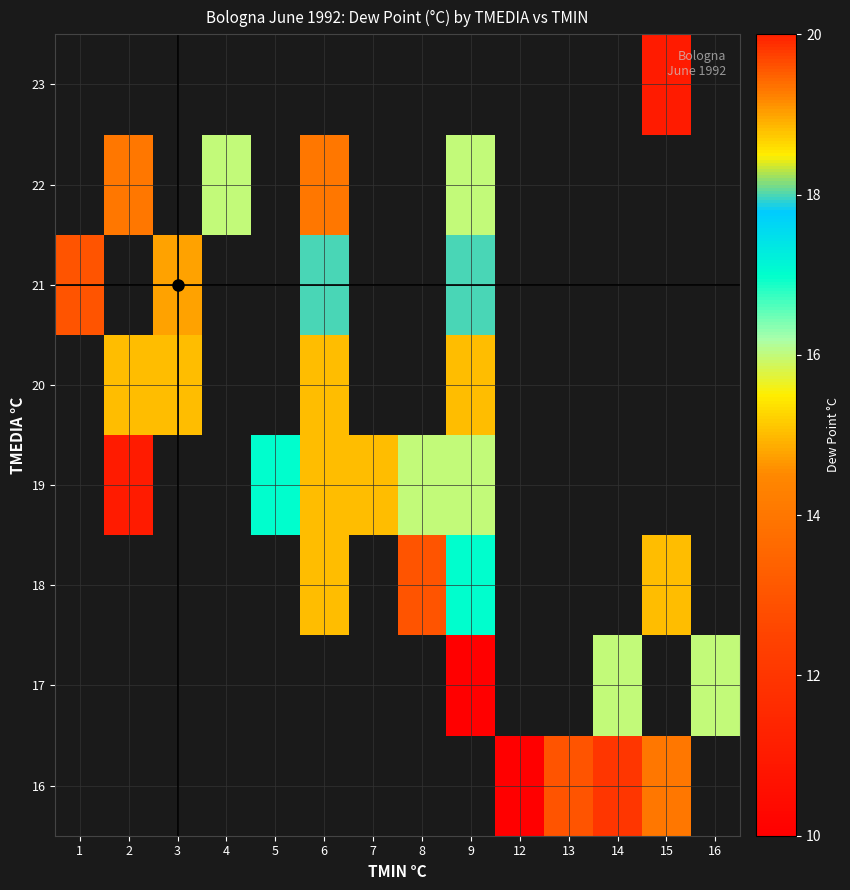

Count the number of data series in this chart.

8